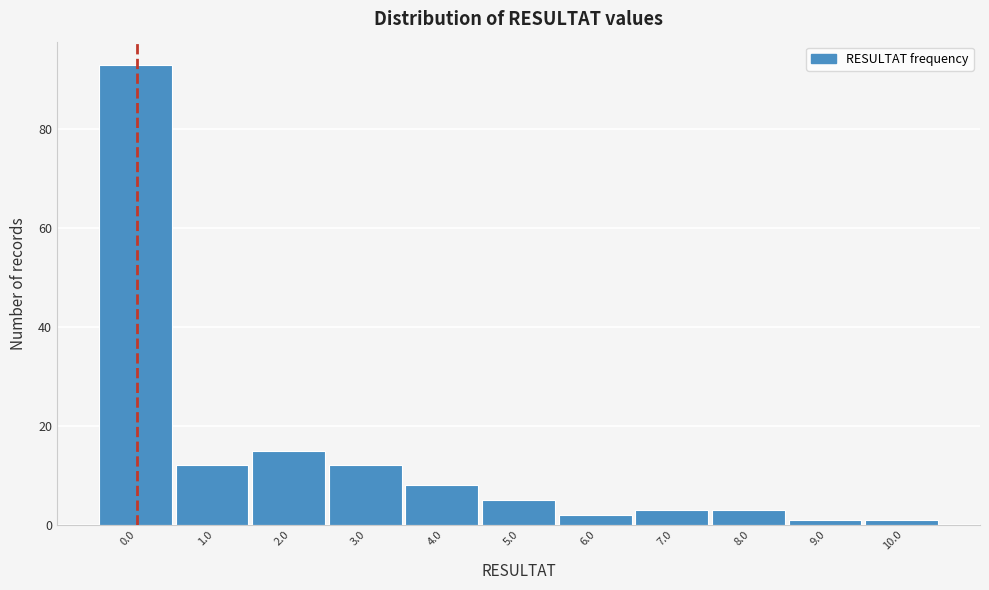

Reading left to right, list all the values displayed in this chart.

0.0=93	1.0=12	2.0=15	3.0=12	4.0=8	5.0=5	6.0=2	7.0=3	8.0=3	9.0=1	10.0=1